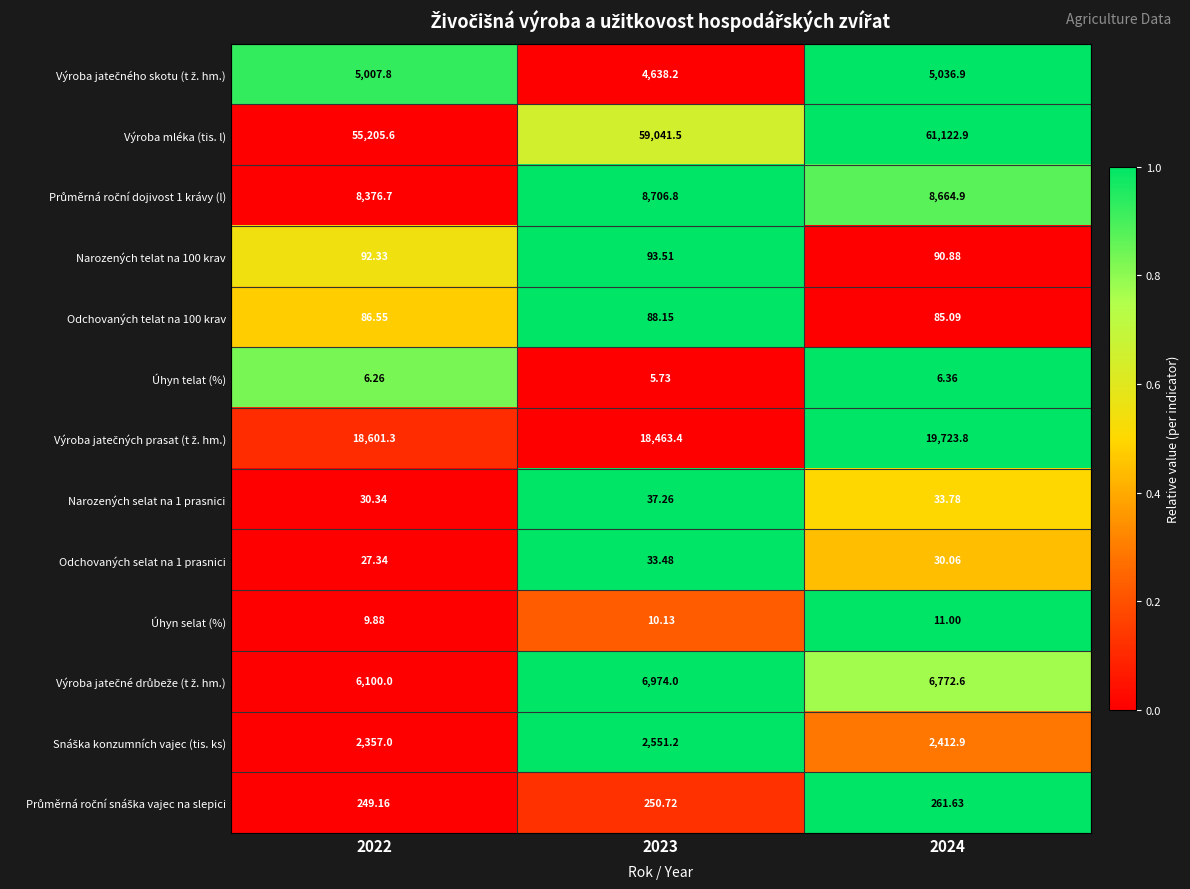

Which series has the largest range (max minus min)?

Výroba mléka (tis. l)